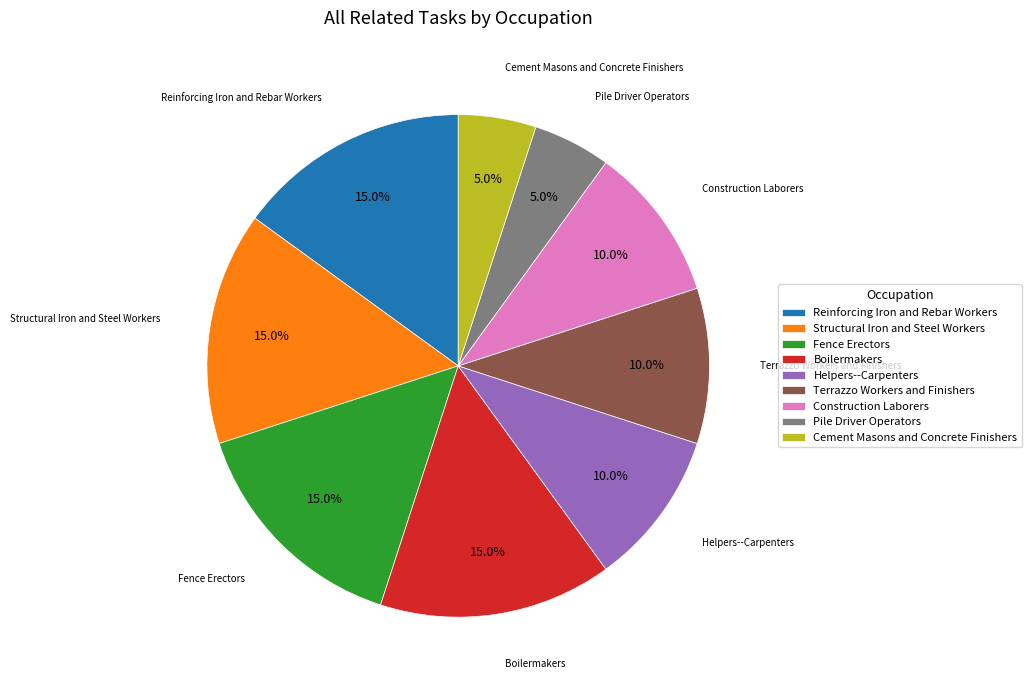

To the nearest percent, what percentage of the pie is Cement Masons and Concrete Finishers?

5%